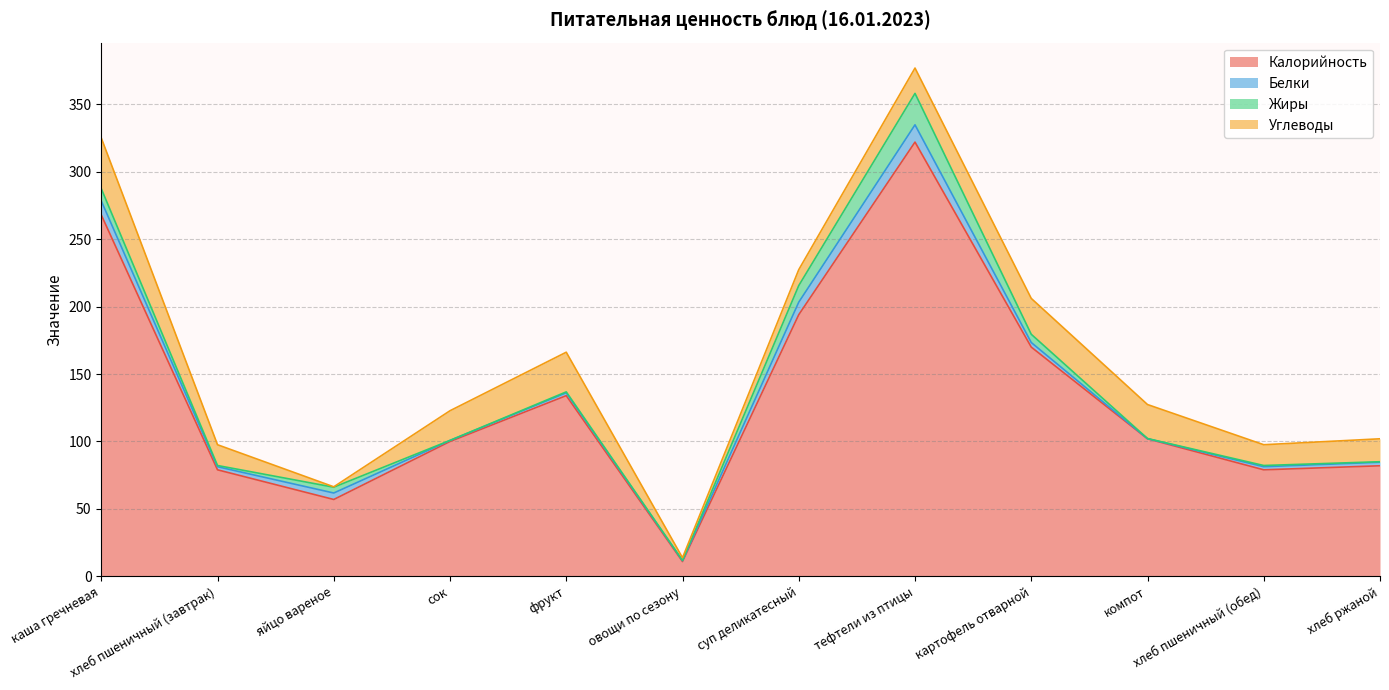

What is the sum of the Жиры values at тефтели из птицы and хлеб пшеничный (обед)?

24.2